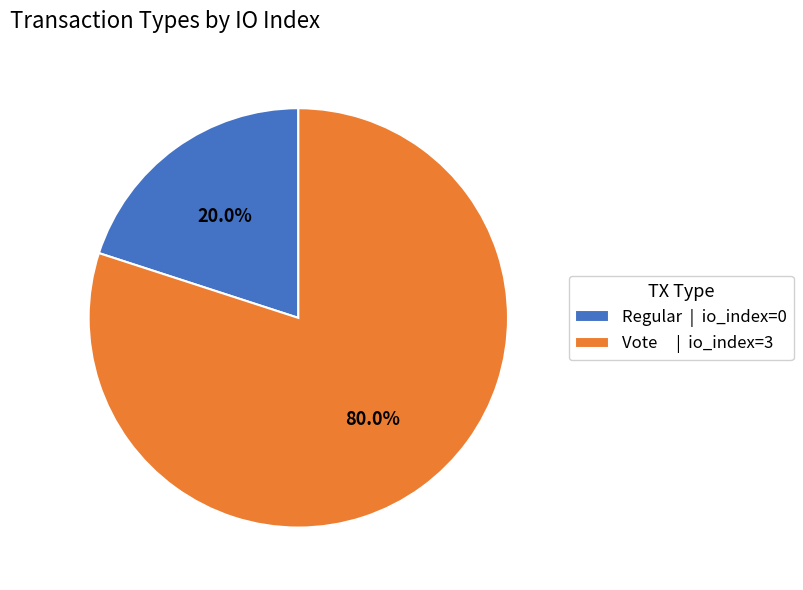

What percentage do Vote | io_index=3 and Regular | io_index=0 together represent?

100.0%